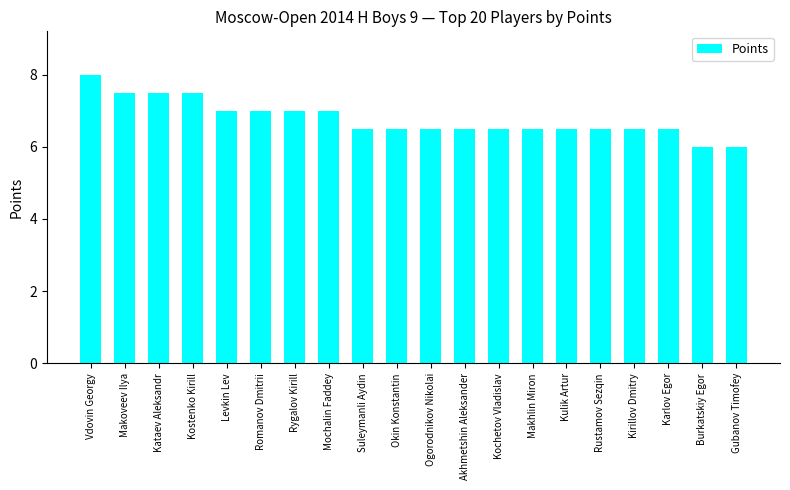

Which has a higher value, Kochetov Vladislav or Makoveev Ilya?

Makoveev Ilya